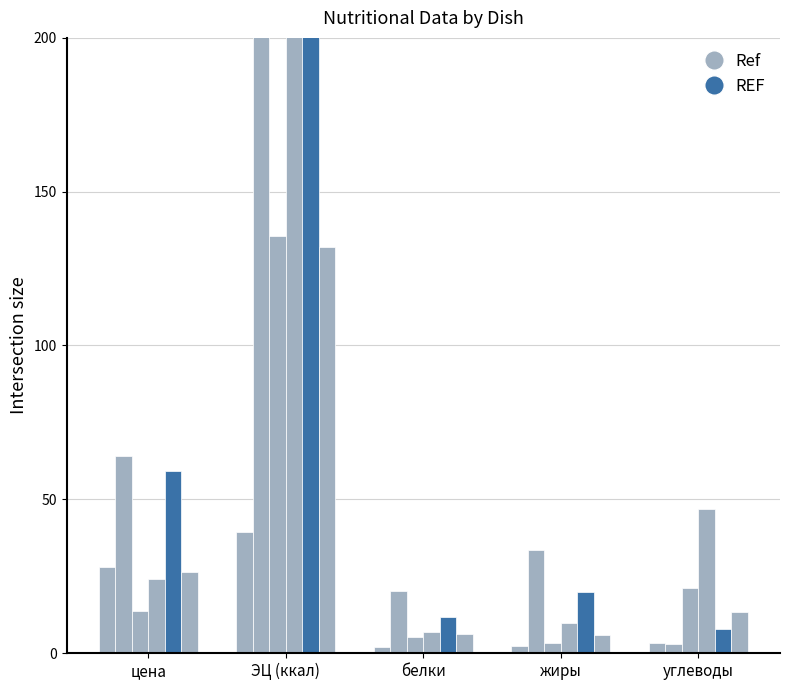

What is the label of the 5th bar from the left?

углеводы